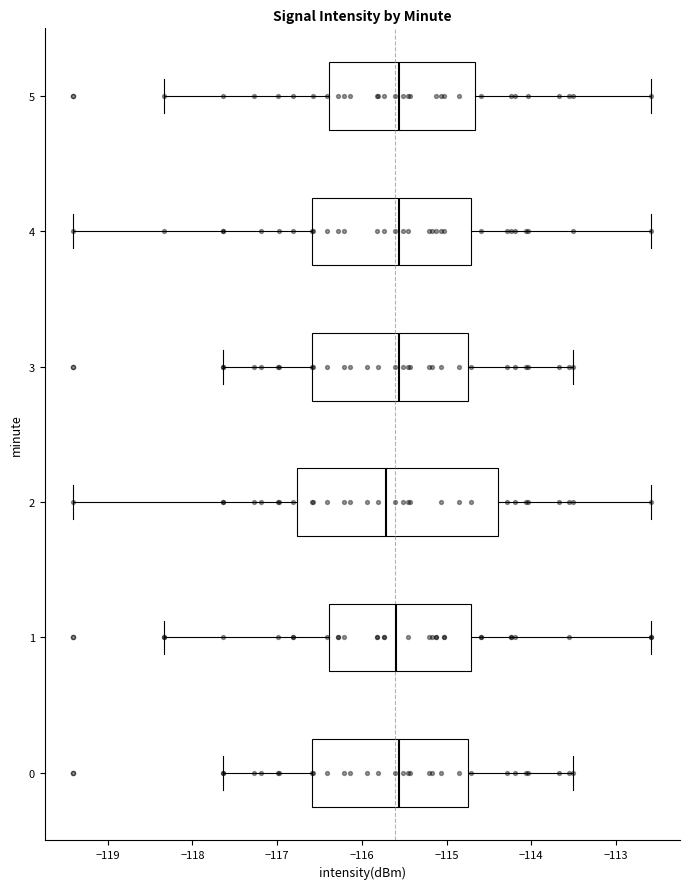

Which box's median line is the furthest to the left?

2